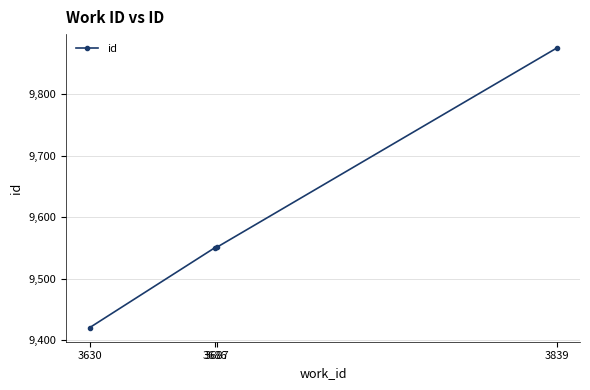

What is the value of the 2nd point from the left?

9550